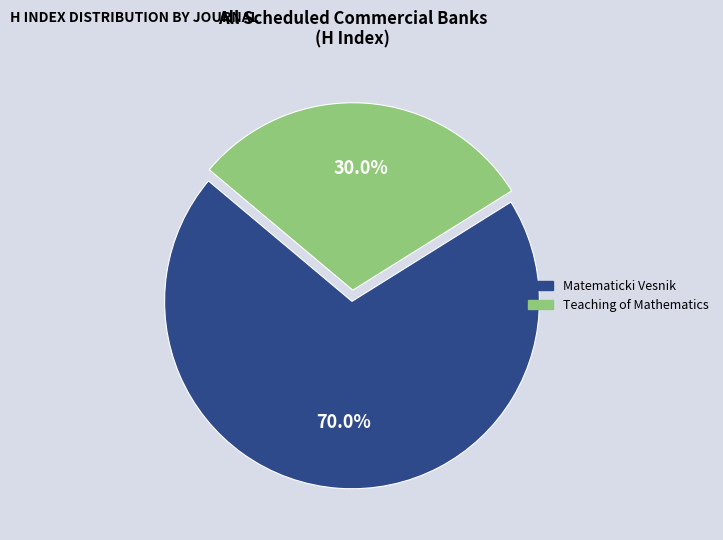

Which category has the smallest portion of the pie?

Teaching of Mathematics